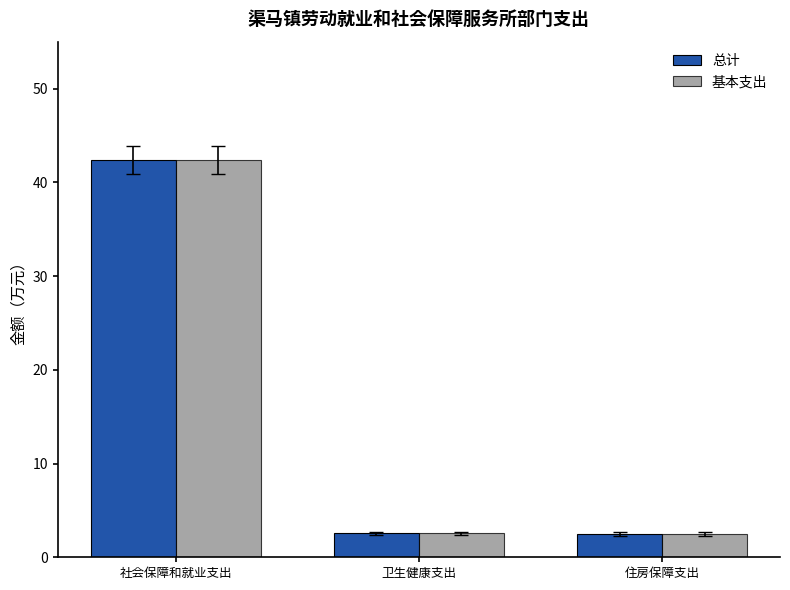

Is the value of 基本支出 at 社会保障和就业支出 greater than the value of 总计 at 住房保障支出?

Yes